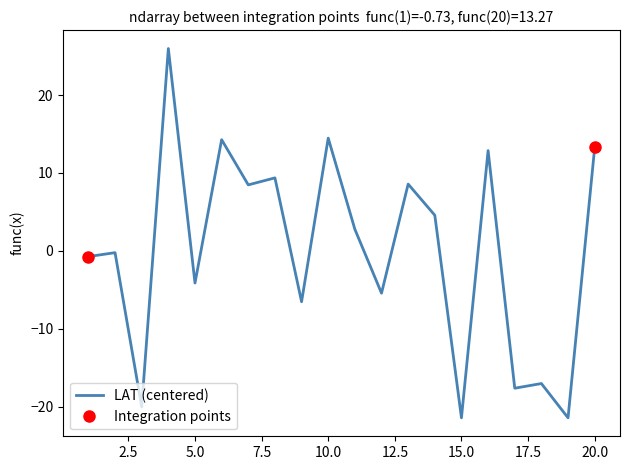

What is the greatest value displayed?

26.0